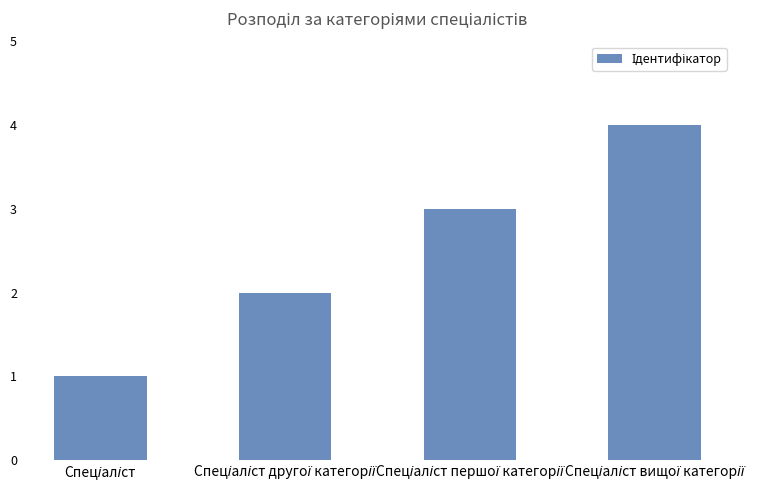

How many categories are shown in the chart?

4